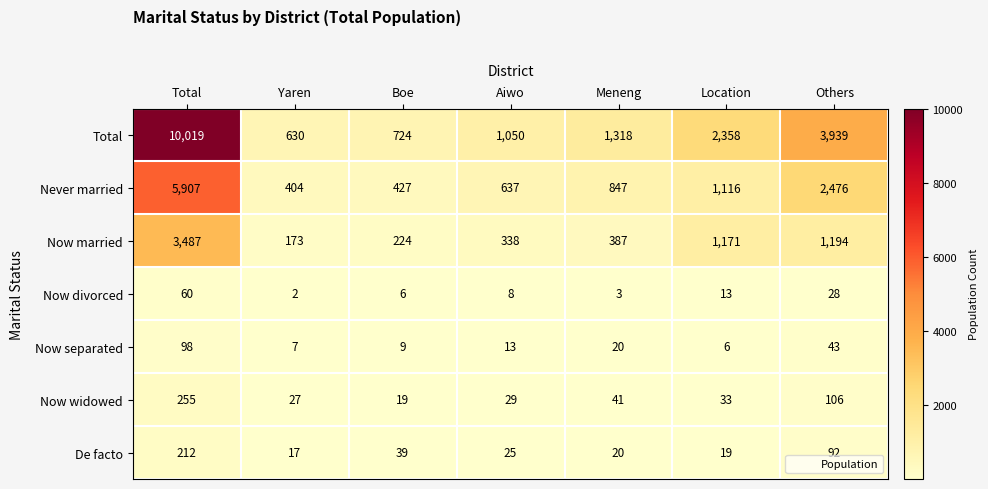

What is the total value across all series at Yaren?

1260